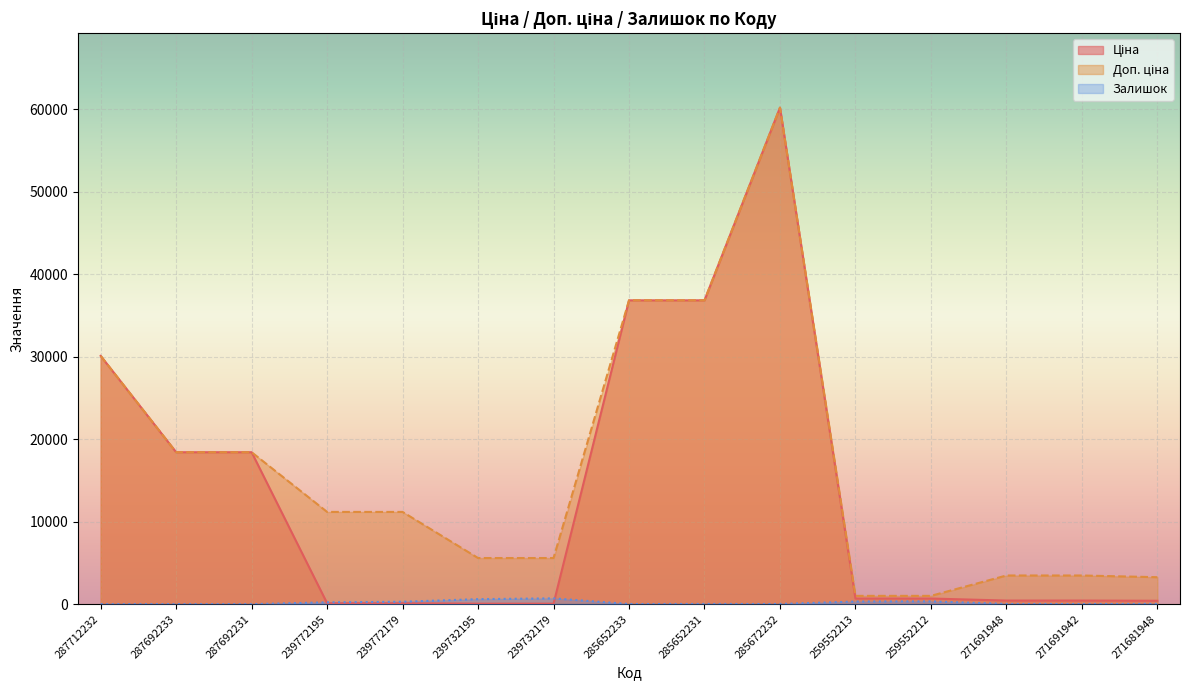

Which category has the lowest value in the Ціна series?

239732195